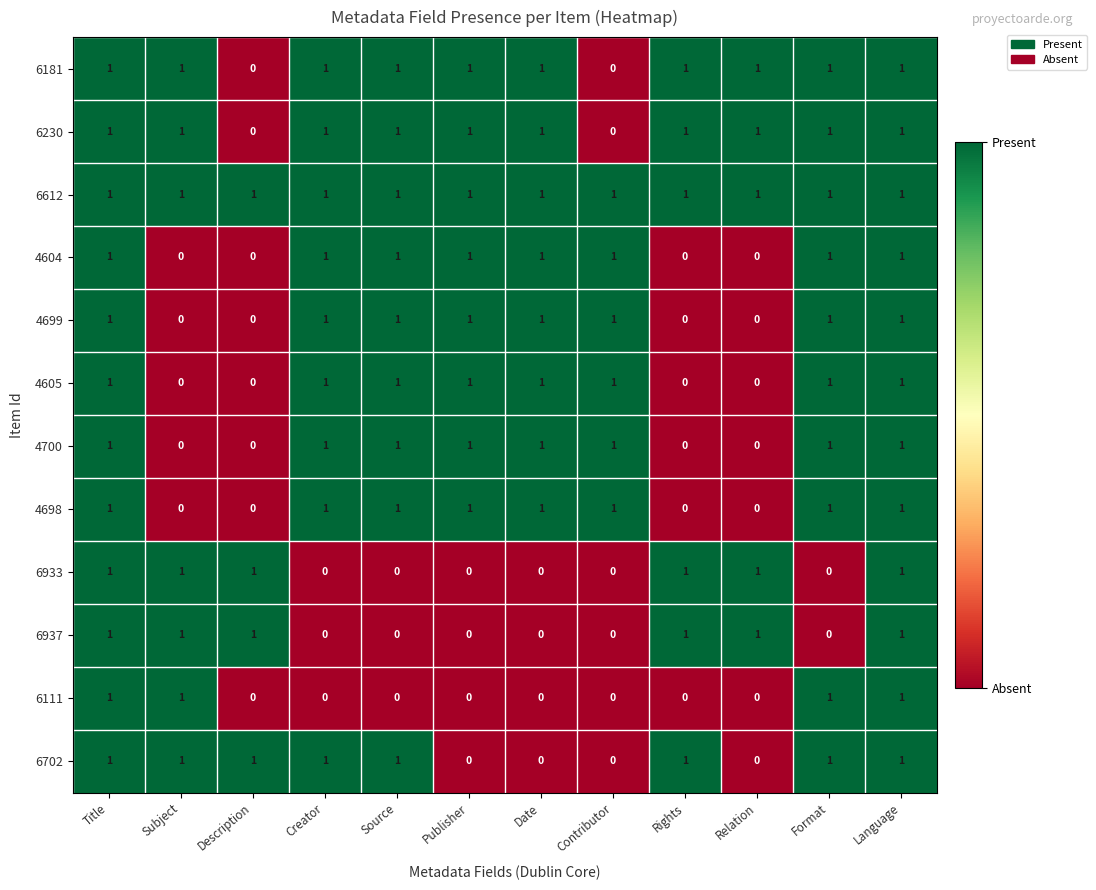

What is the sum of all 6230 values?

10